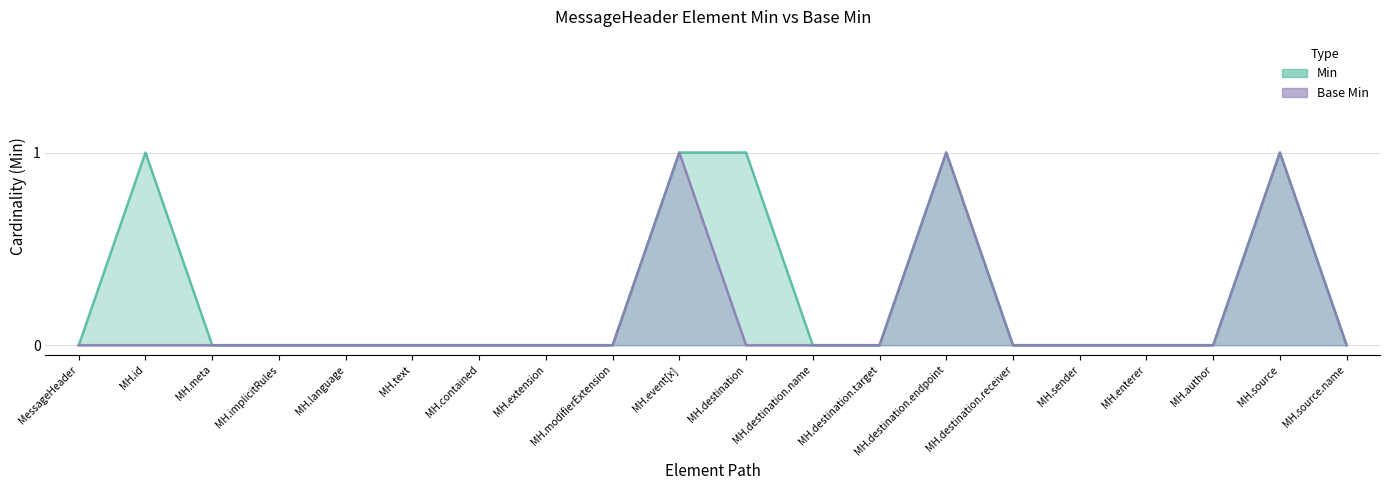

True or false: Min and Base Min cross at least once.

False